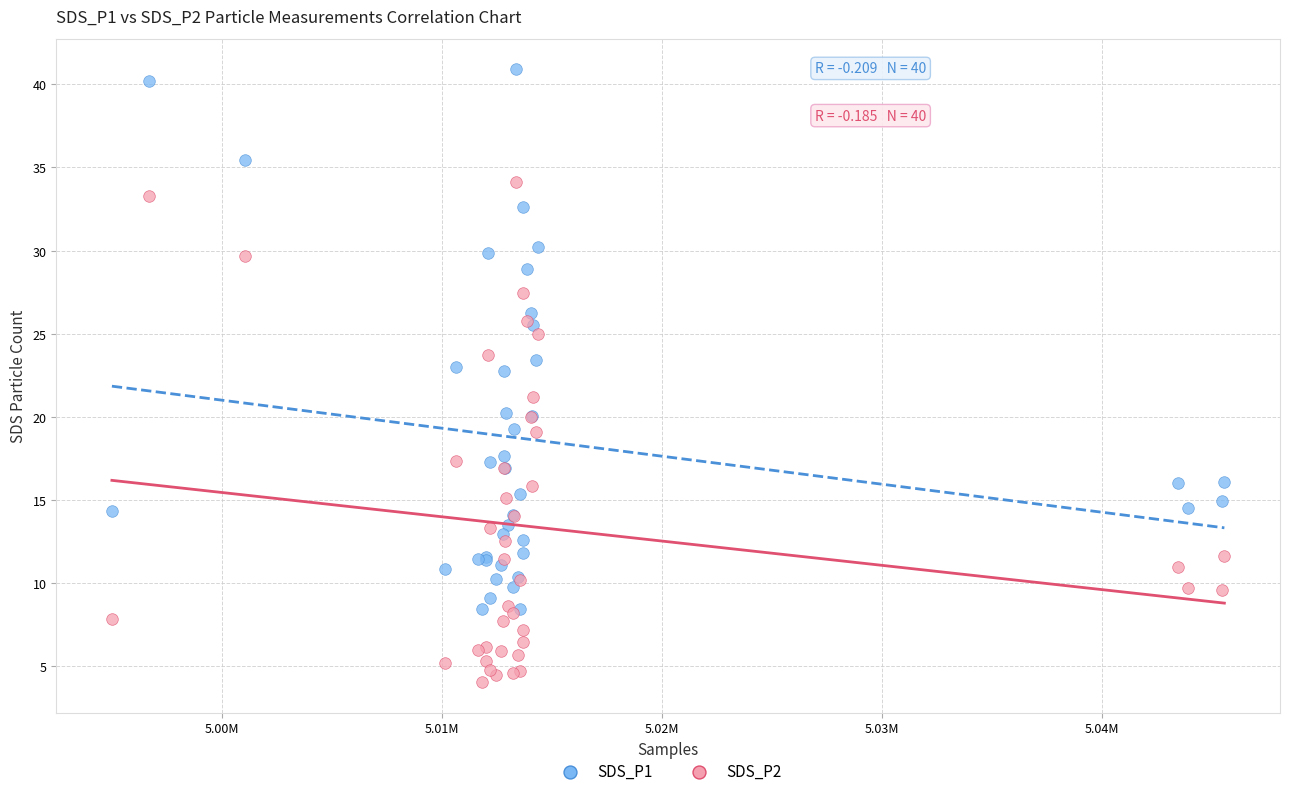

Which series contains the lowest Y value?

SDS_P2